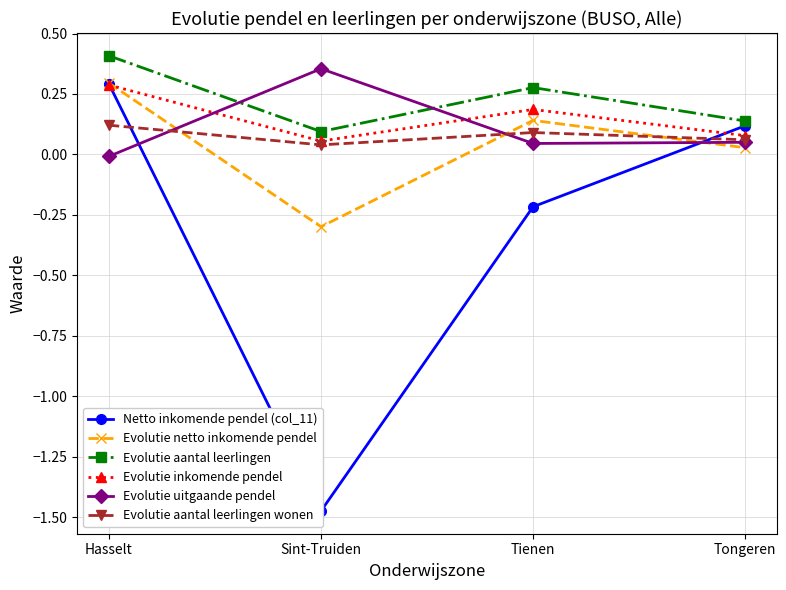

At which category is the sum across all series the highest?

Hasselt